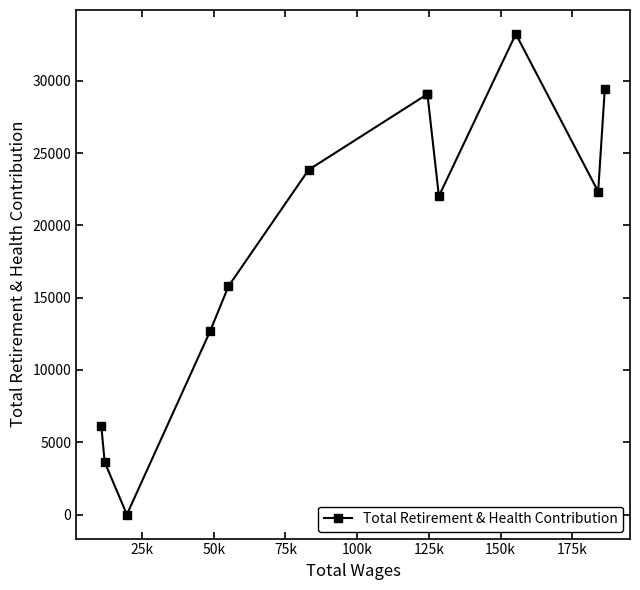

How many interior local peaks (higher than both neighbors) does the data have?

2